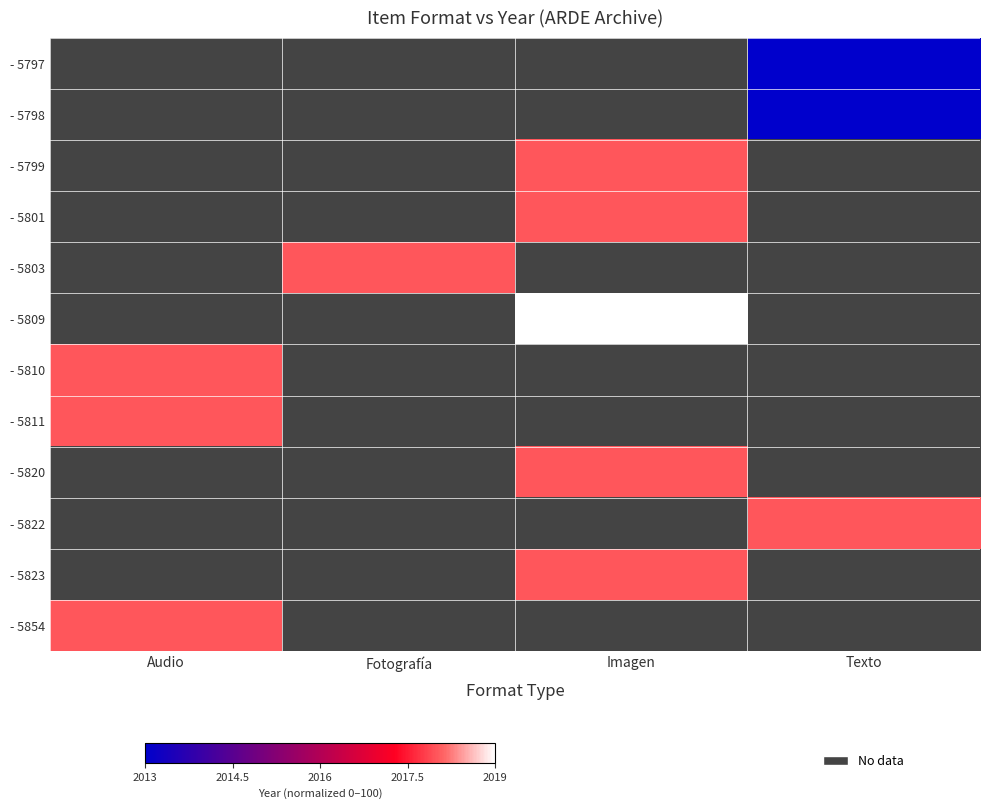

What is the difference between the highest and lowest values at Texto?

83.3